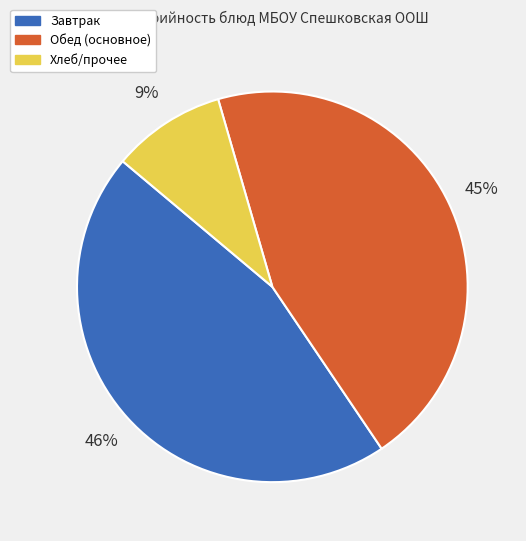

Count the number of slices in the pie.

3